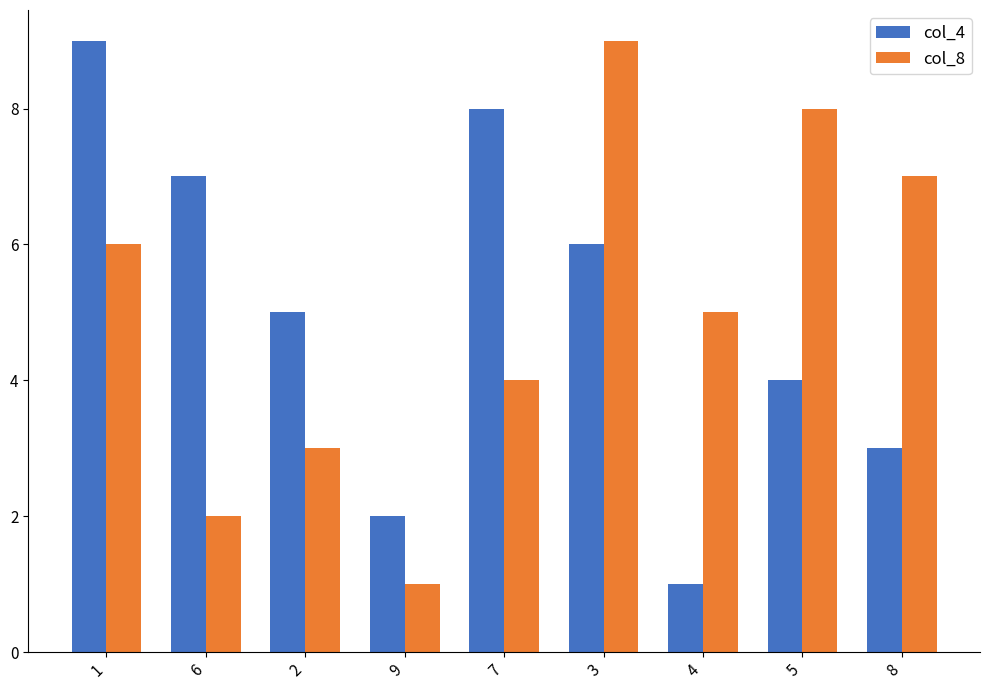

What is the label of the 8th bar from the left?

5